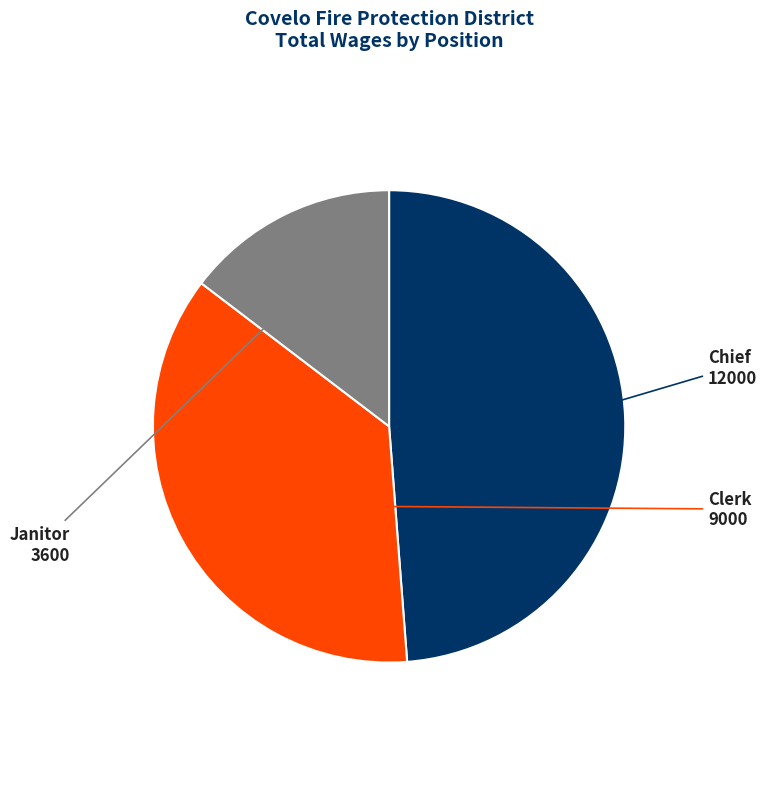

What is the smallest slice in the pie chart?

Janitor